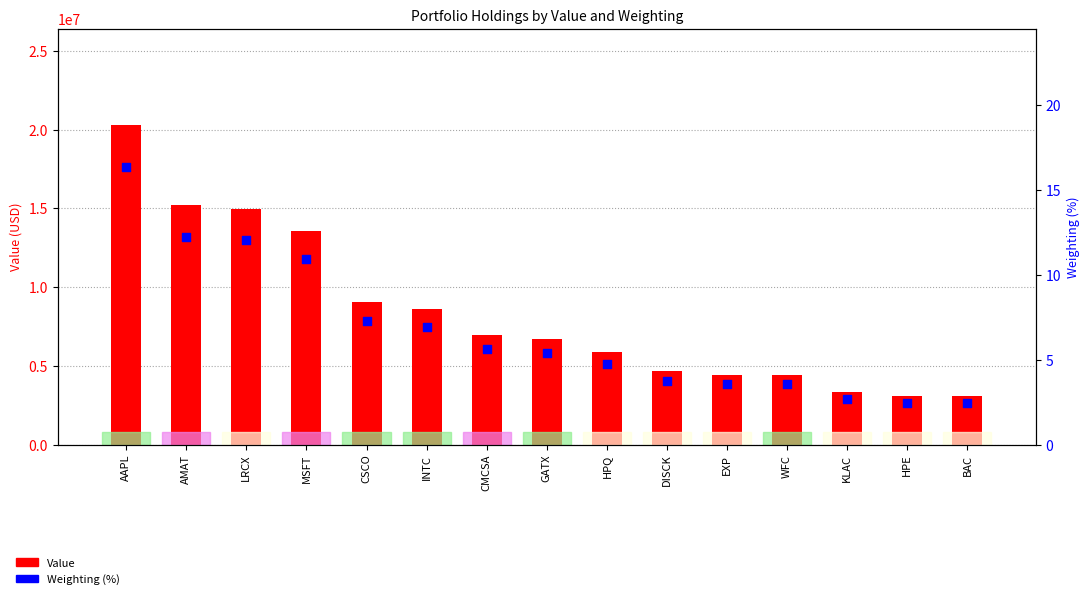

Which series reaches the minimum Y coordinate?

Weighting (%)